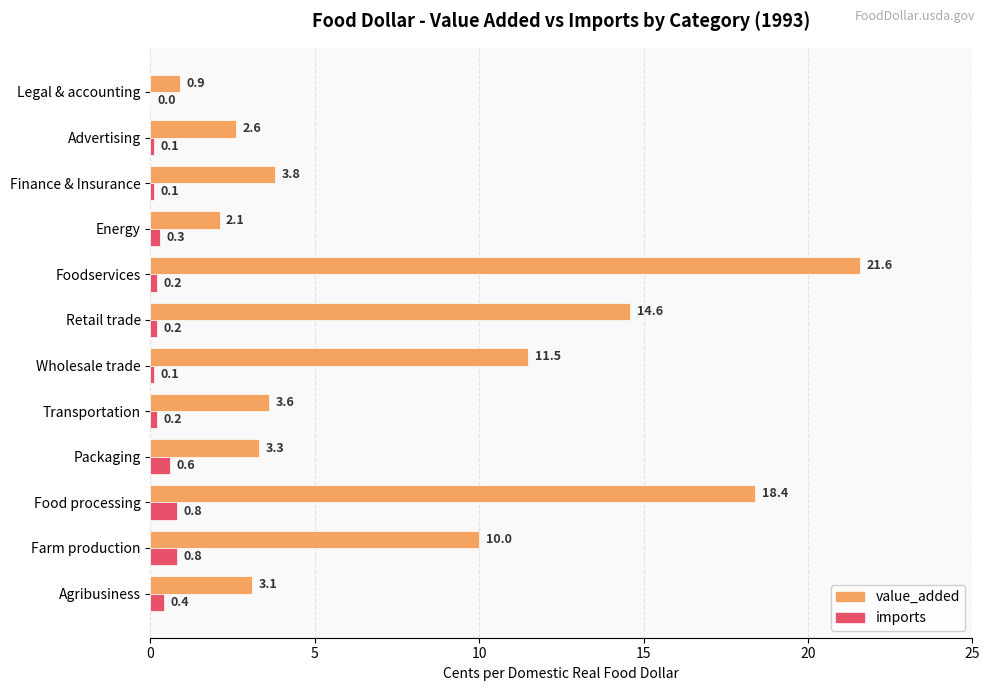

At which category is the sum across all series the highest?

Foodservices